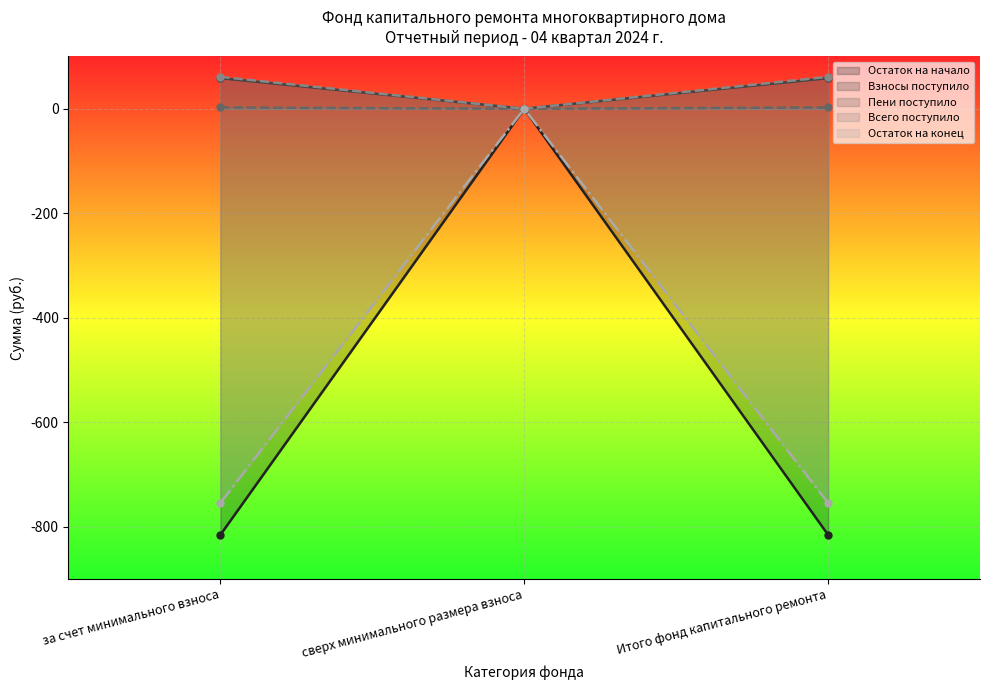

At how many categories does at least one series exceed -591?

3